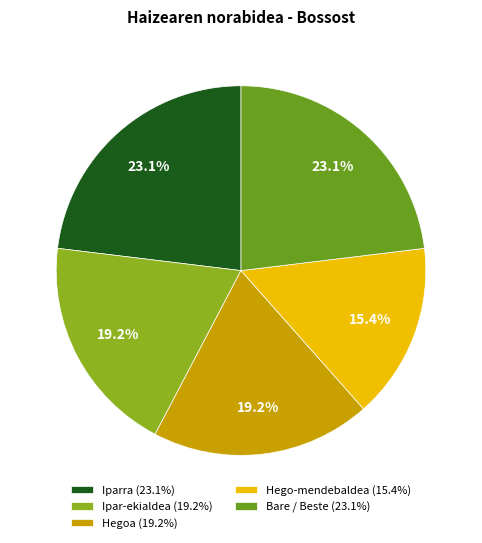

Count the number of slices in the pie.

5